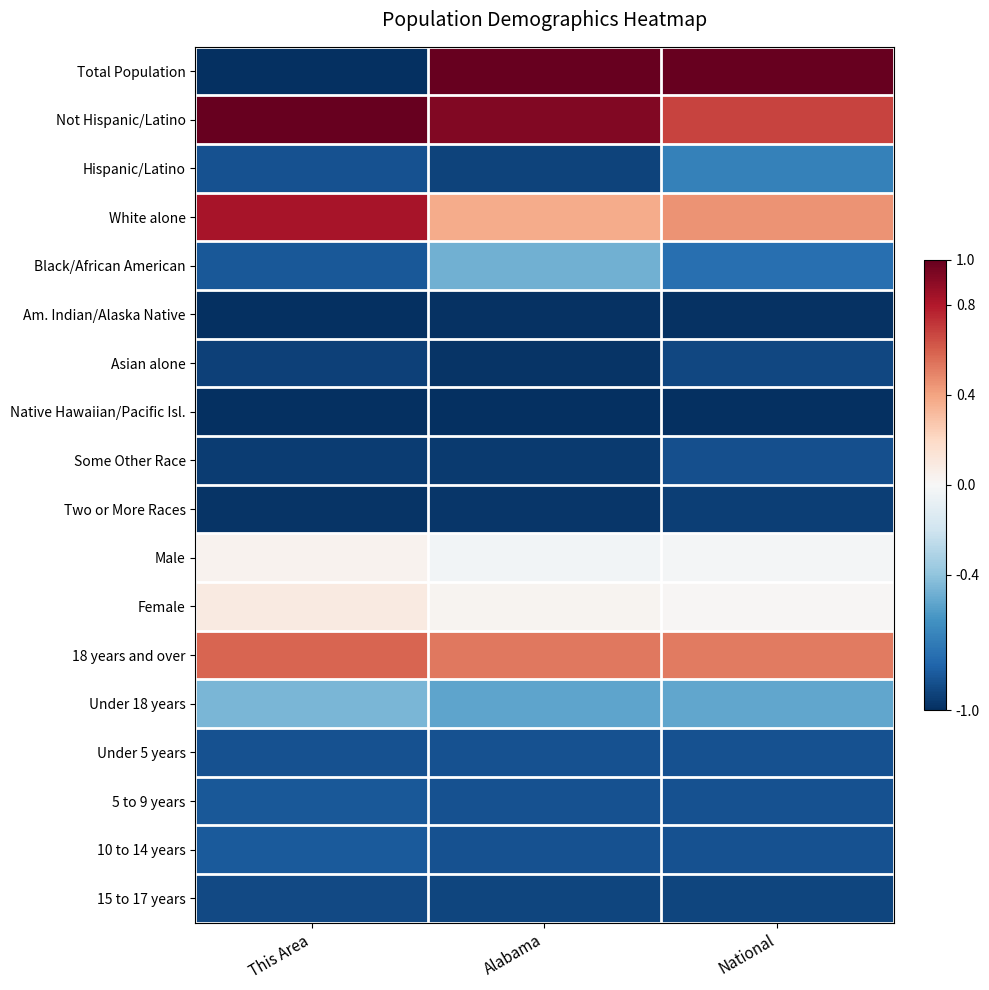

What is the total value across all series at This Area?

-9.0